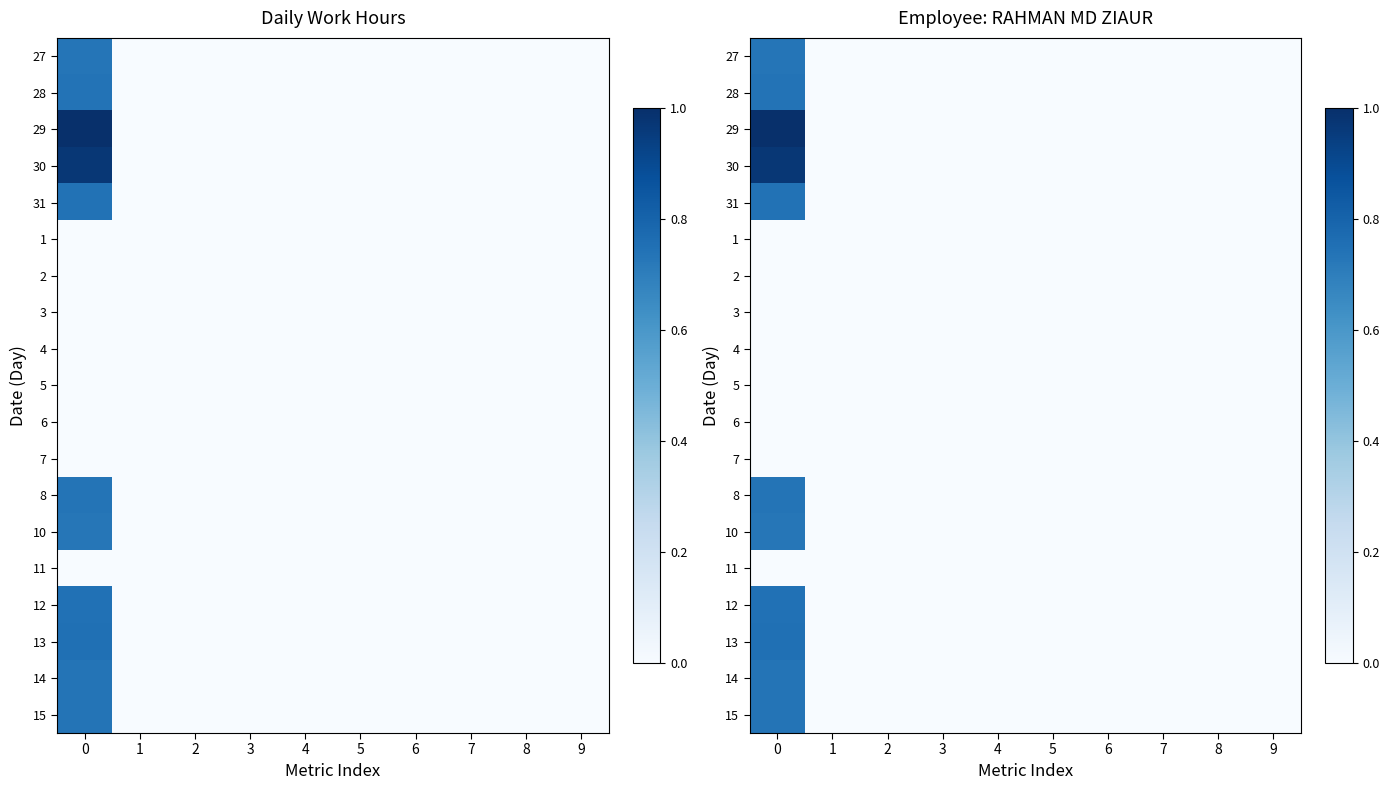

How many data points does each series have?

10